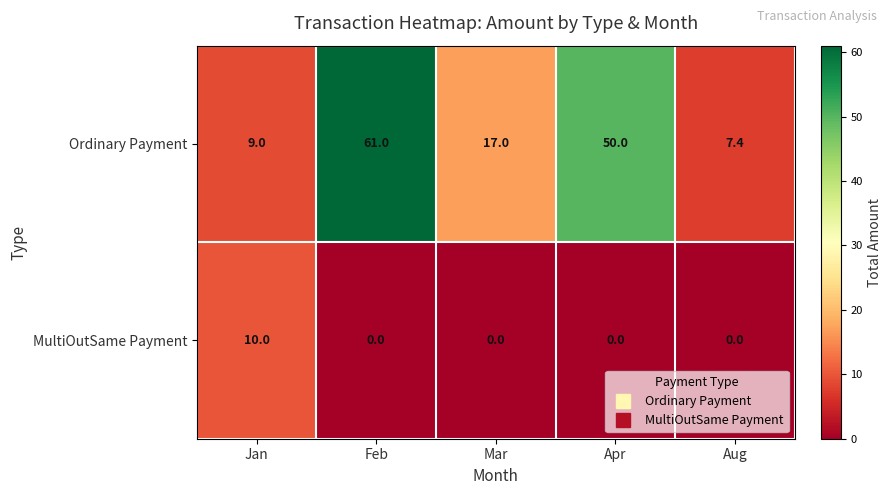

The value of MultiOutSame Payment at Aug is 0.0. True or false?

True